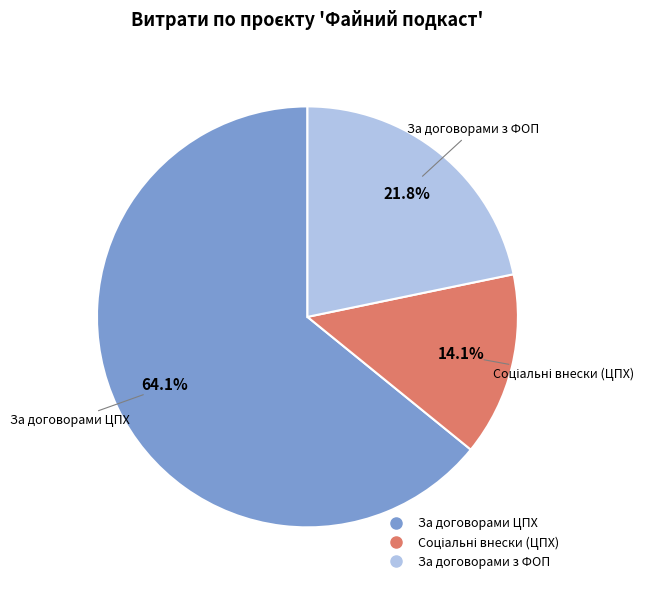

Between За договорами ЦПХ and За договорами з ФОП, which is larger?

За договорами ЦПХ